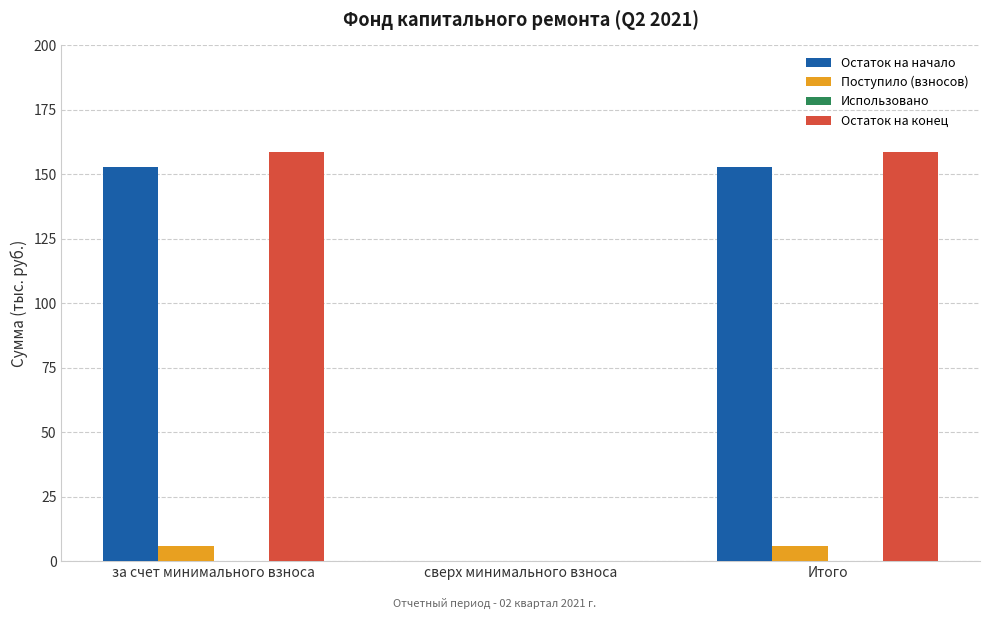

What is the total value across all series at Итого?

317.7